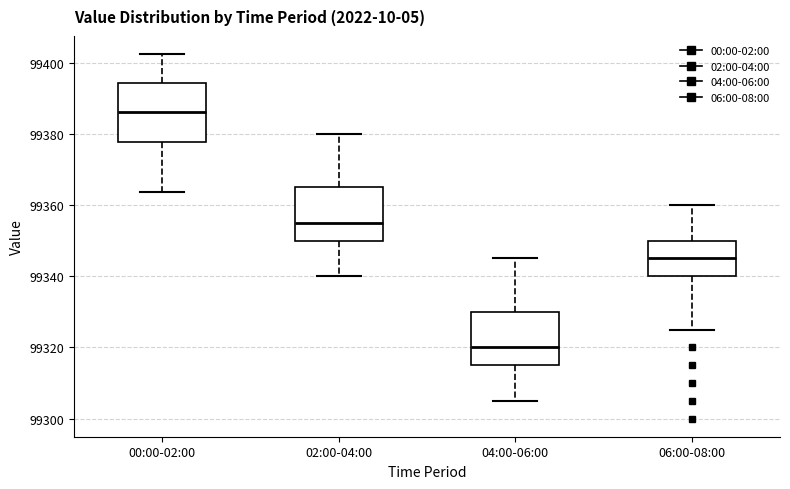

Reading left to right, read every box against the y-axis: the position of its median line, the range the box covers, and the ends of its whiskers. The values are not printed on the chart, so give them approximately, as read against the axis.

00:00-02:00: median 99386, box 99378 to 99394, whiskers 99364 to 99402
02:00-04:00: median 99356, box 99350 to 99366, whiskers 99340 to 99380
04:00-06:00: median 99320, box 99316 to 99330, whiskers 99306 to 99346
06:00-08:00: median 99346, box 99340 to 99350, whiskers 99326 to 99360